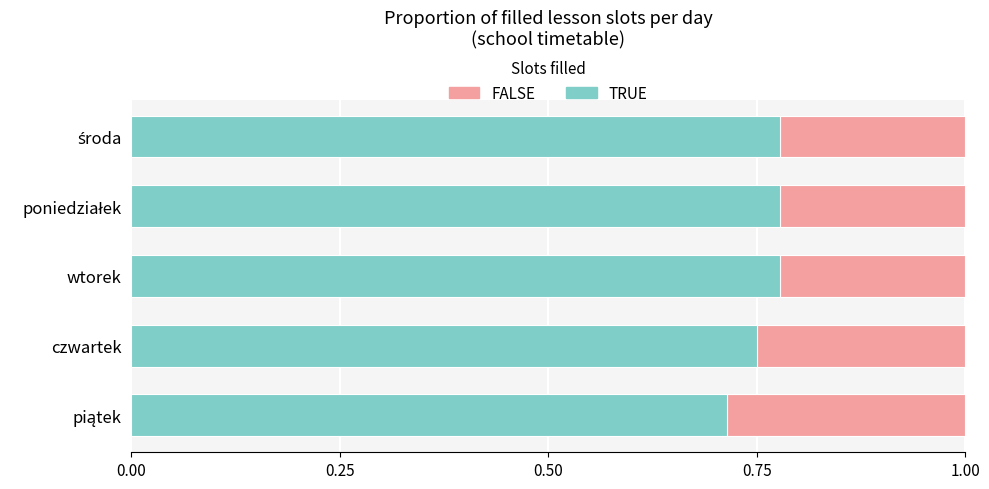

Count the TRUE values in the range 0 to 1.

5